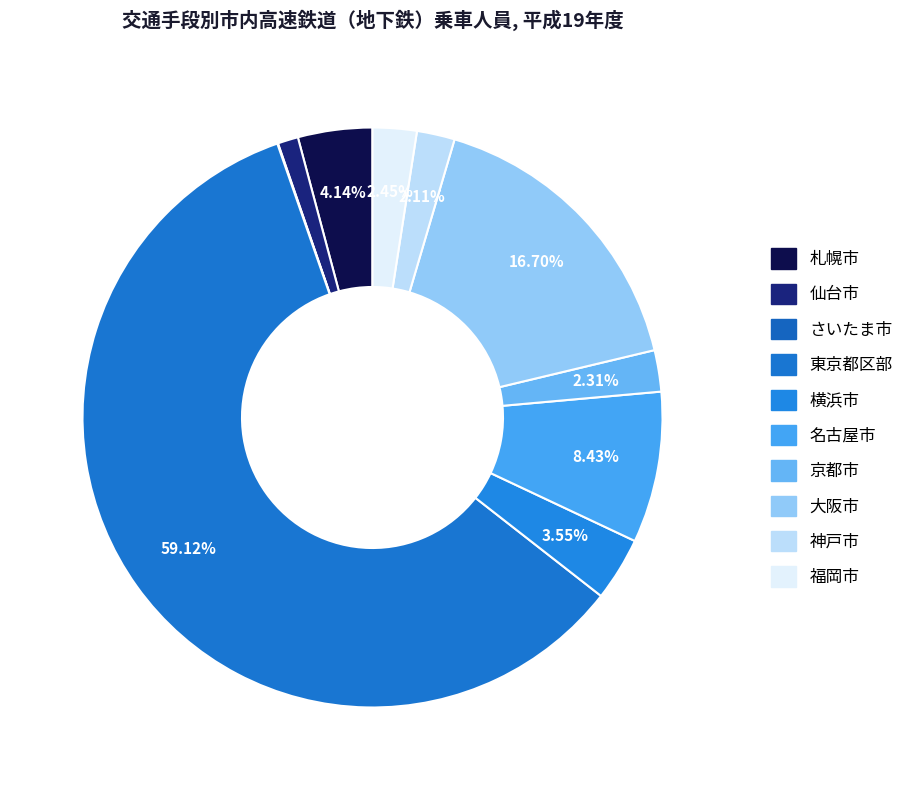

What is the change in value from 仙台市 to 神戸市?

+49081555